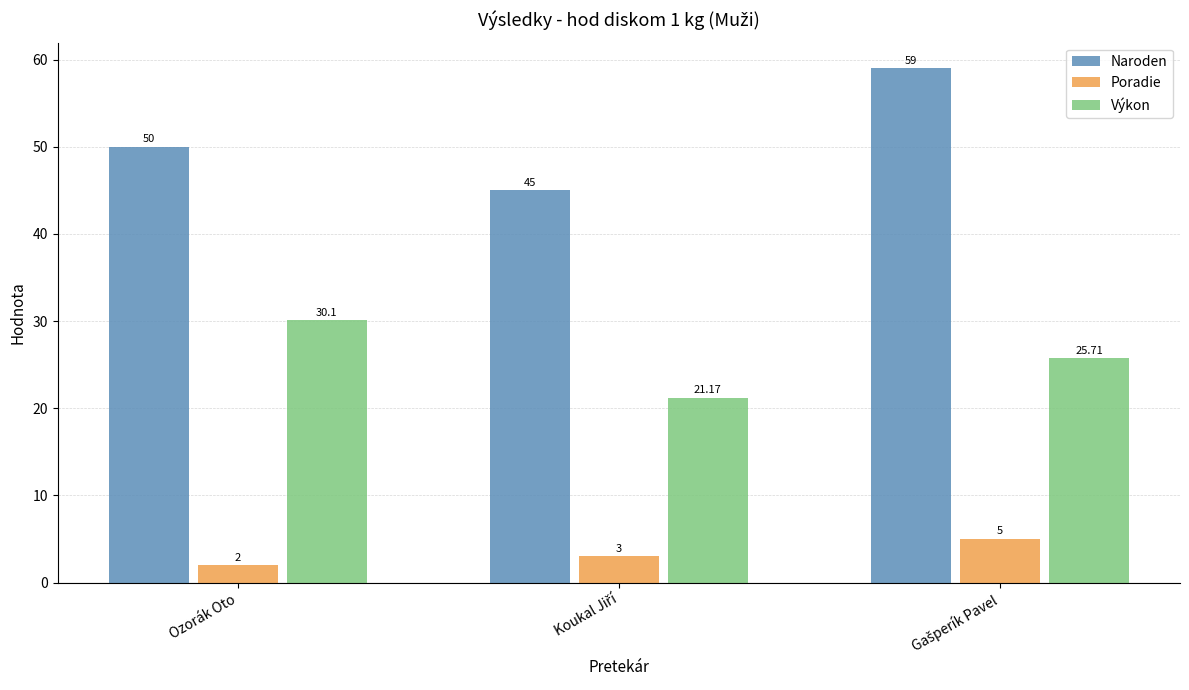

Which series has the largest range (max minus min)?

Naroden